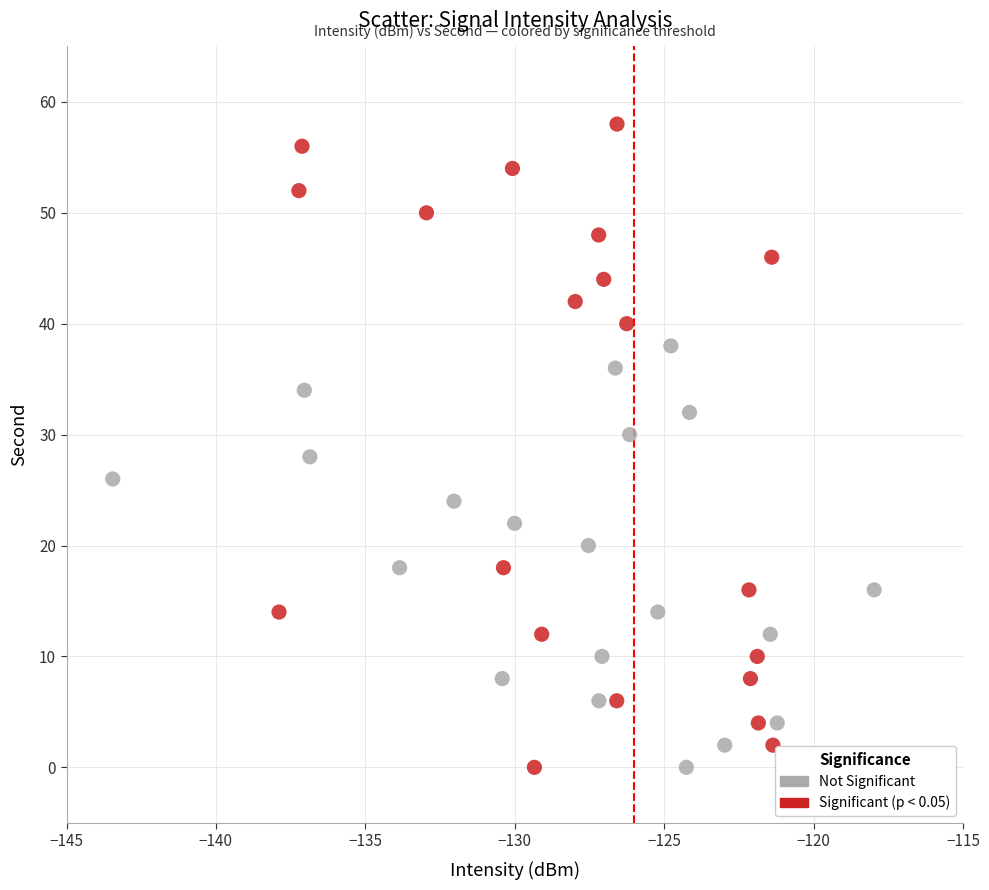

Which series has the widest spread of Y values?

Significant (p < 0.05)